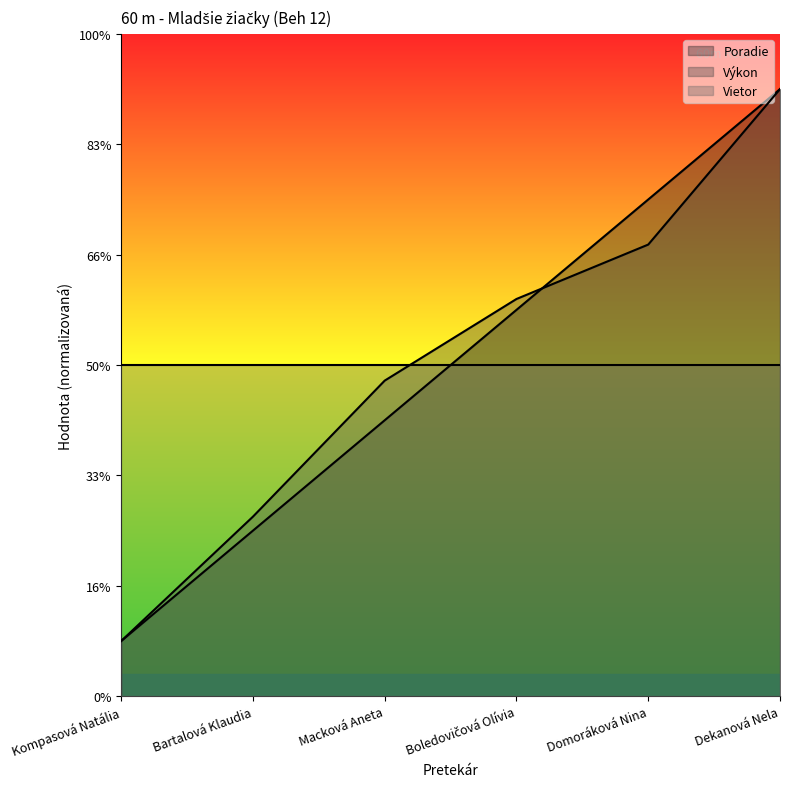

True or false: Poradie has a value of 5.3 at Dekanová Nela.

False